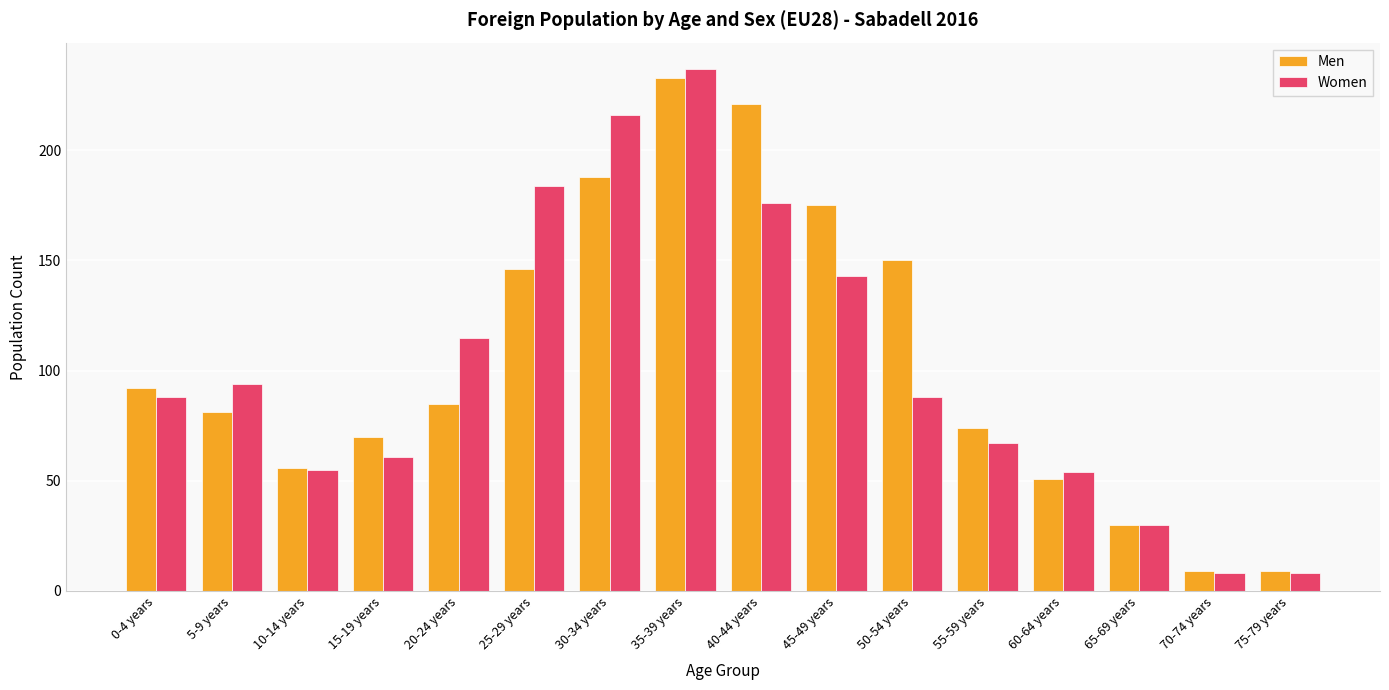

Reading left to right, transcribe all the data shown in this chart.

Men: 92	81	56	70	85	146	188	233	221	175	150	74	51	30	9	9
Women: 88	94	55	61	115	184	216	237	176	143	88	67	54	30	8	8